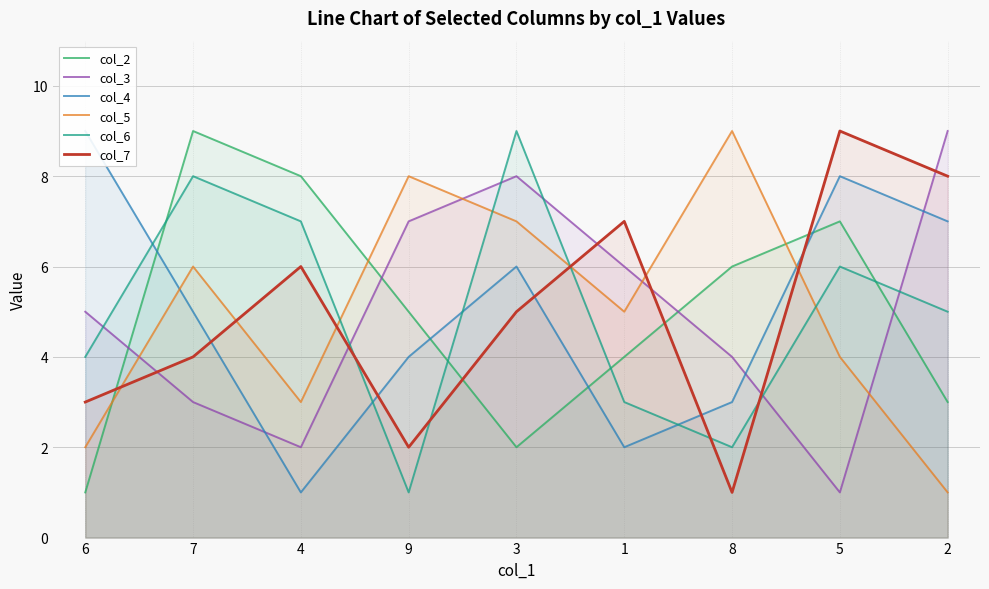

What is the sum of all col_3 values?

45